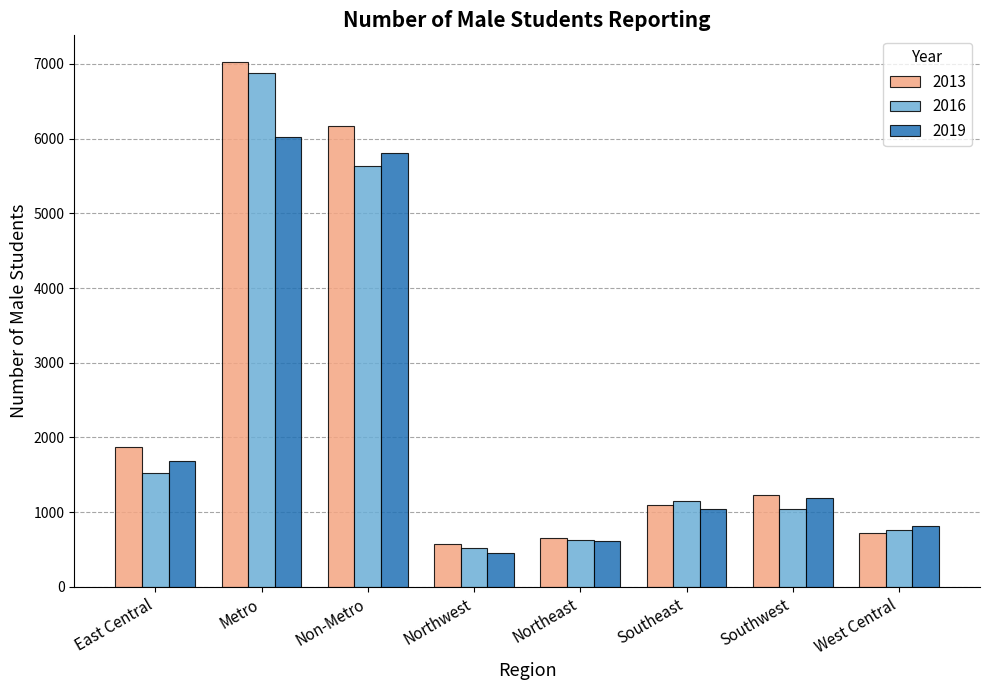

What is the average value of the 2016 series?

2269